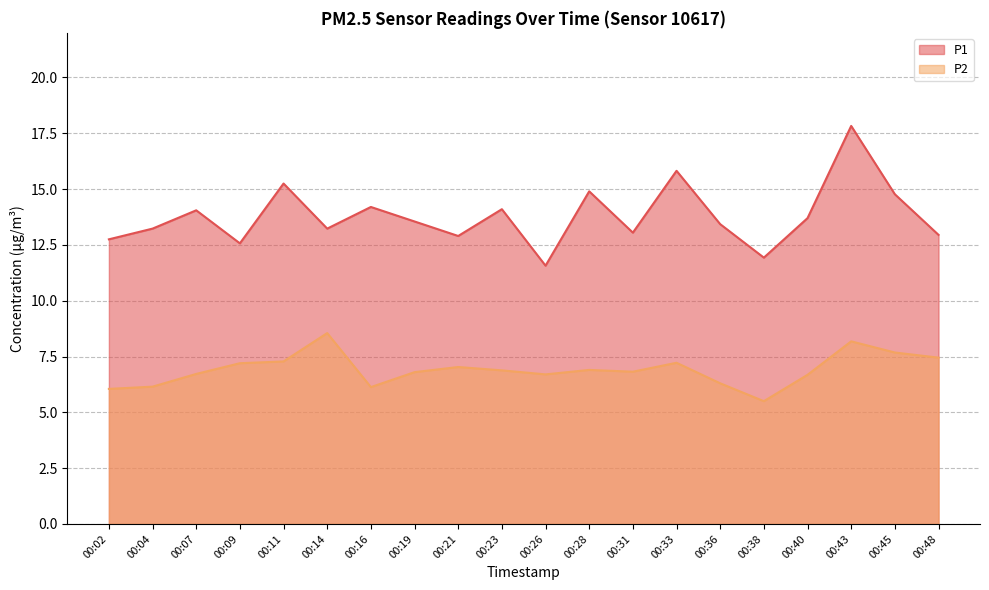

True or false: P1 has more than 0 interior local peaks.

True